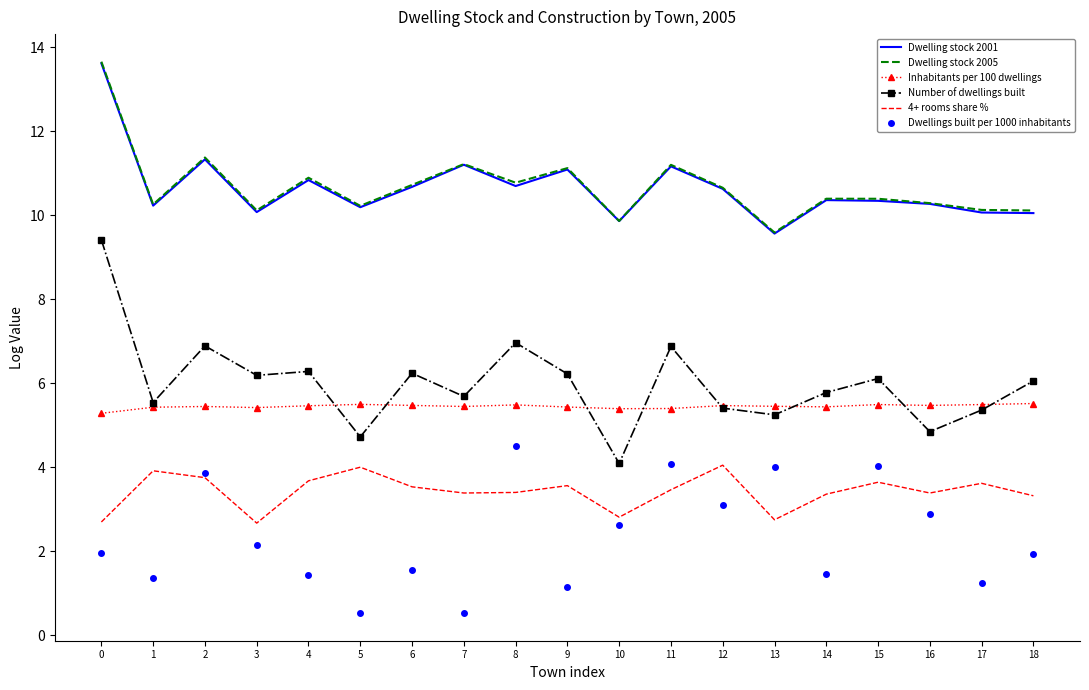

Is the value of 4+ rooms share % at 3 greater than the value of Dwelling stock 2001 at 15?

No